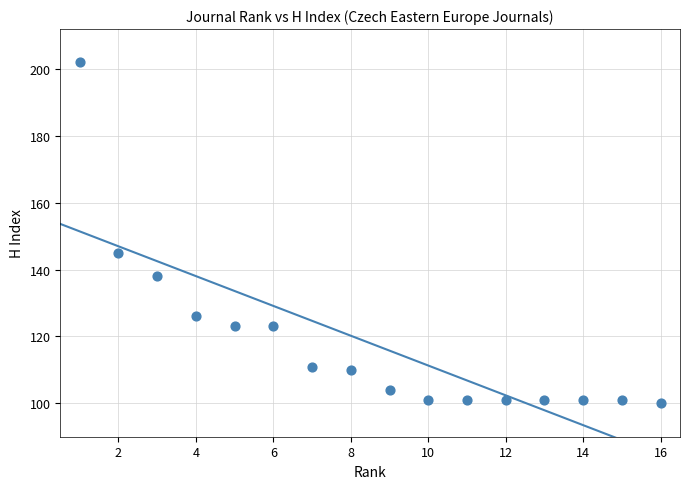

What Y value in the scatter plot is closest to 151?

145